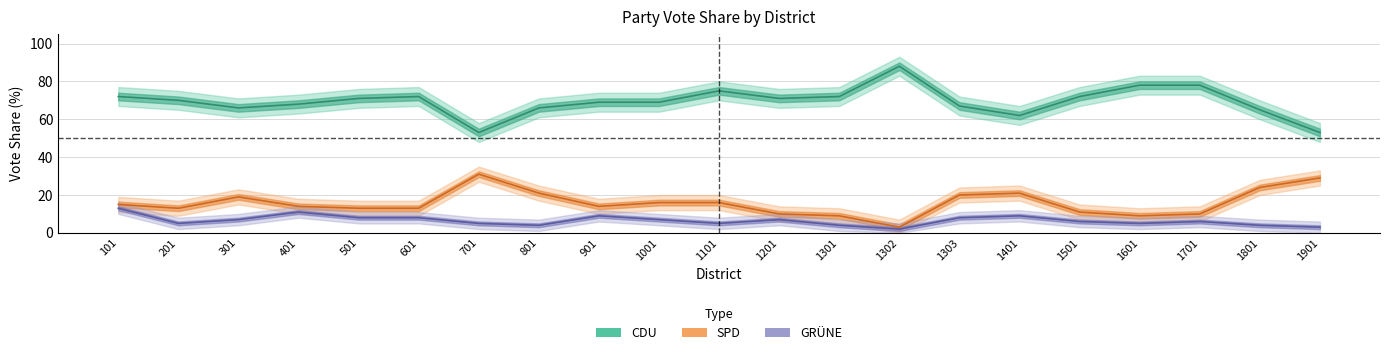

What is the sum of the CDU values at 1302 and 1201?

159